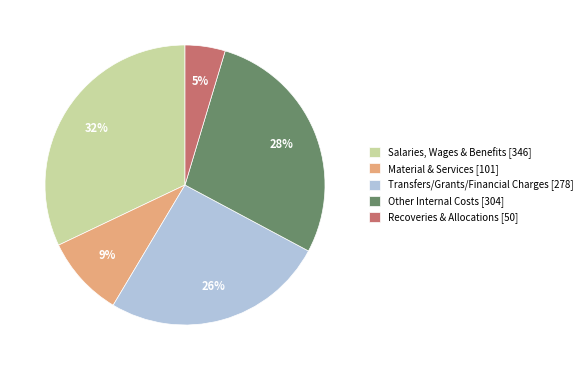

Is there a majority slice in this chart?

No